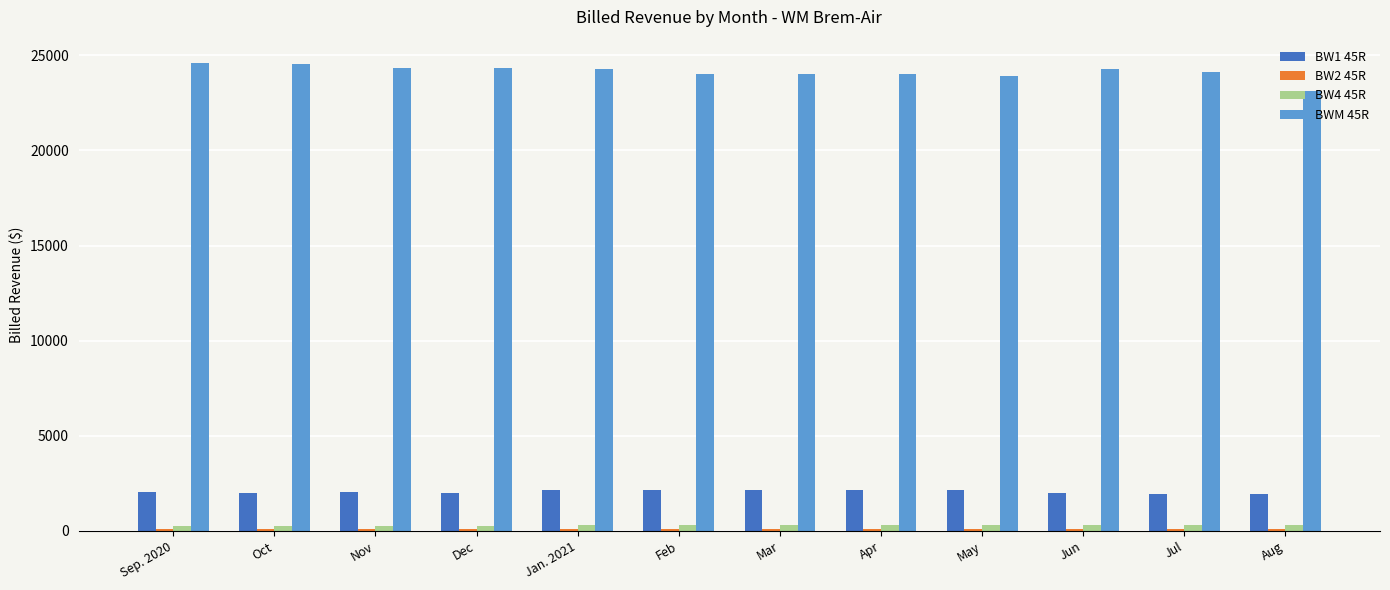

What is the difference between the maximum and second lowest values in the BW1 45R series?

208.9